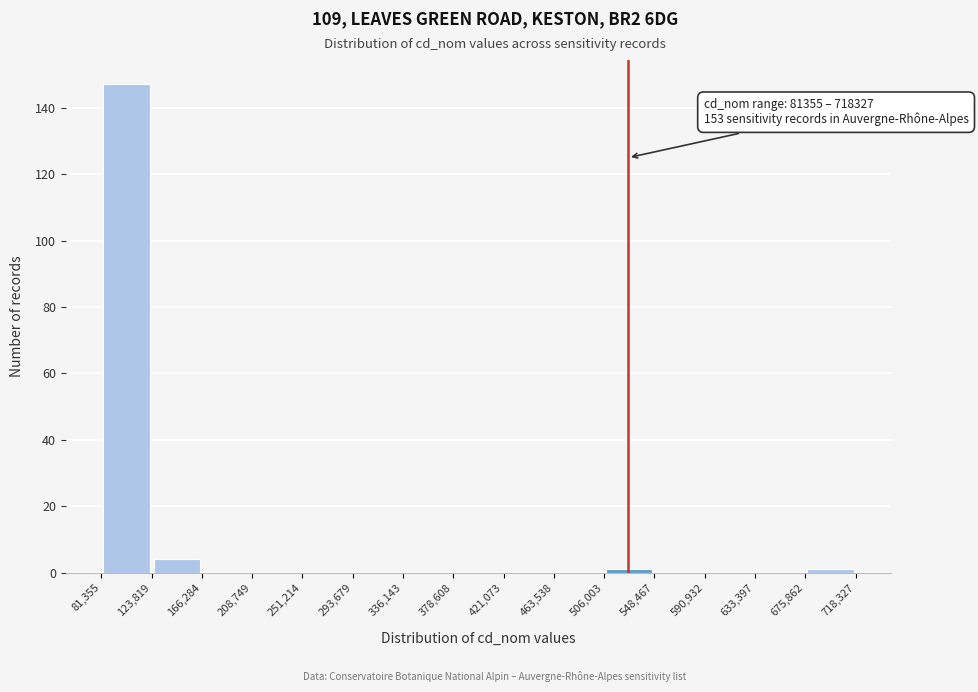

Over which range of the x-axis is the bar tallest?

81,355 to 123,819